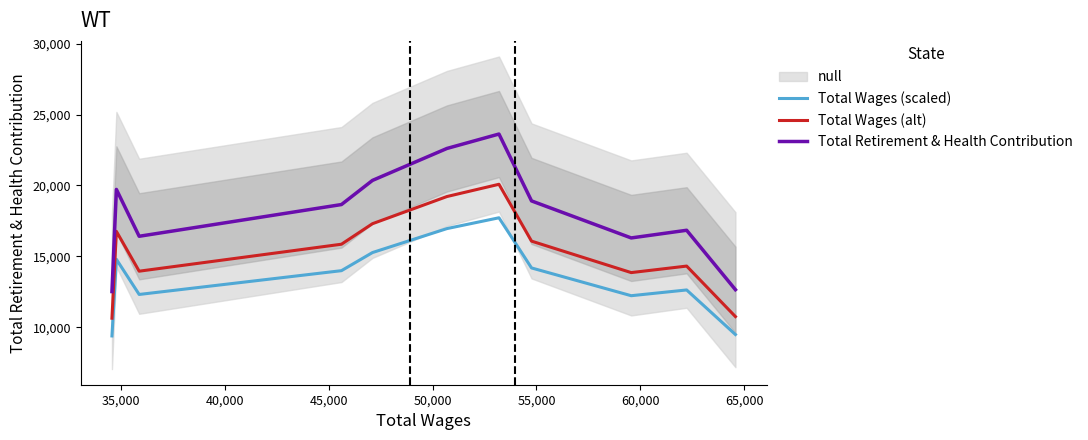

List the series in order of their overall mean, highest first.

Total Retirement & Health Contribution, Total Wages (alt), Total Wages (scaled)